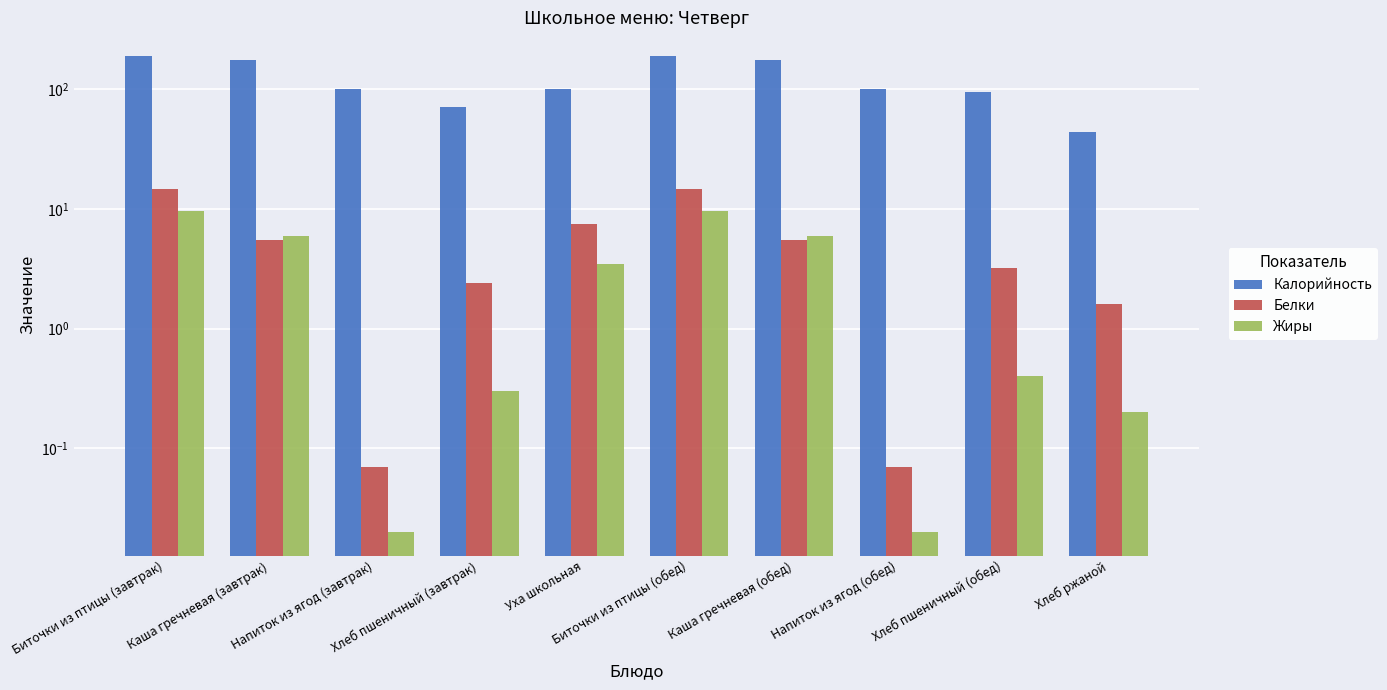

Which series changed the most between Биточки из птицы (завтрак) and Хлеб ржаной?

Калорийность